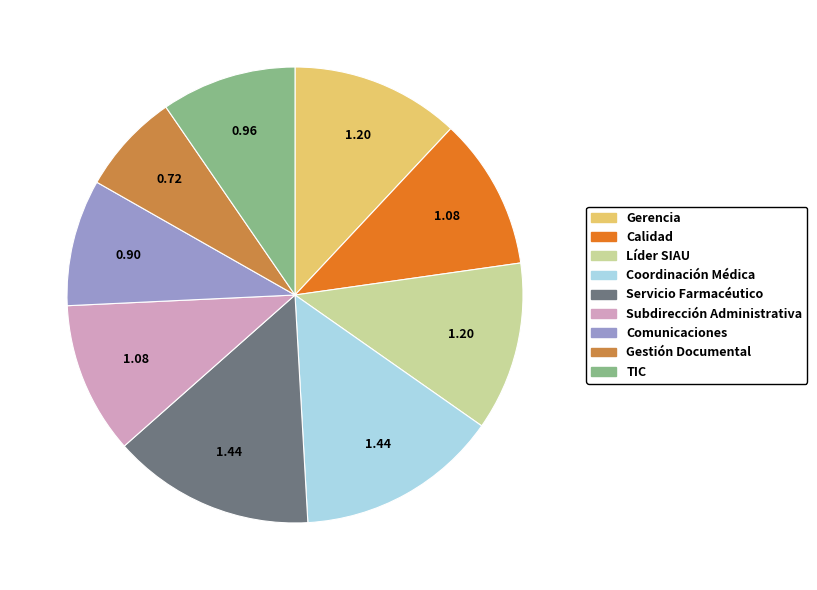

Does any single category account for the majority?

No